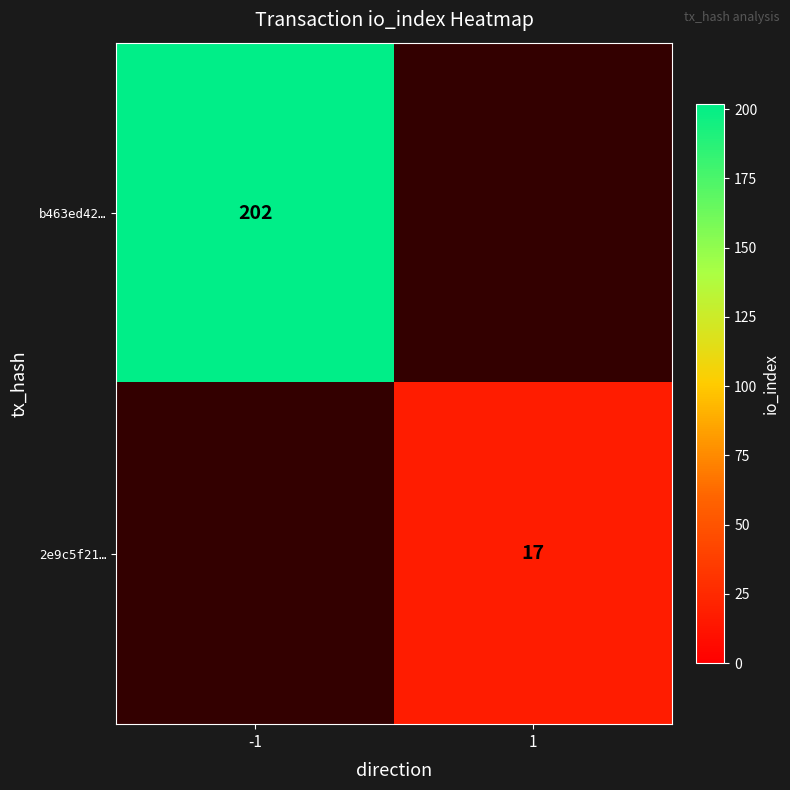

The value of b463ed42… at -1 is 202. True or false?

True